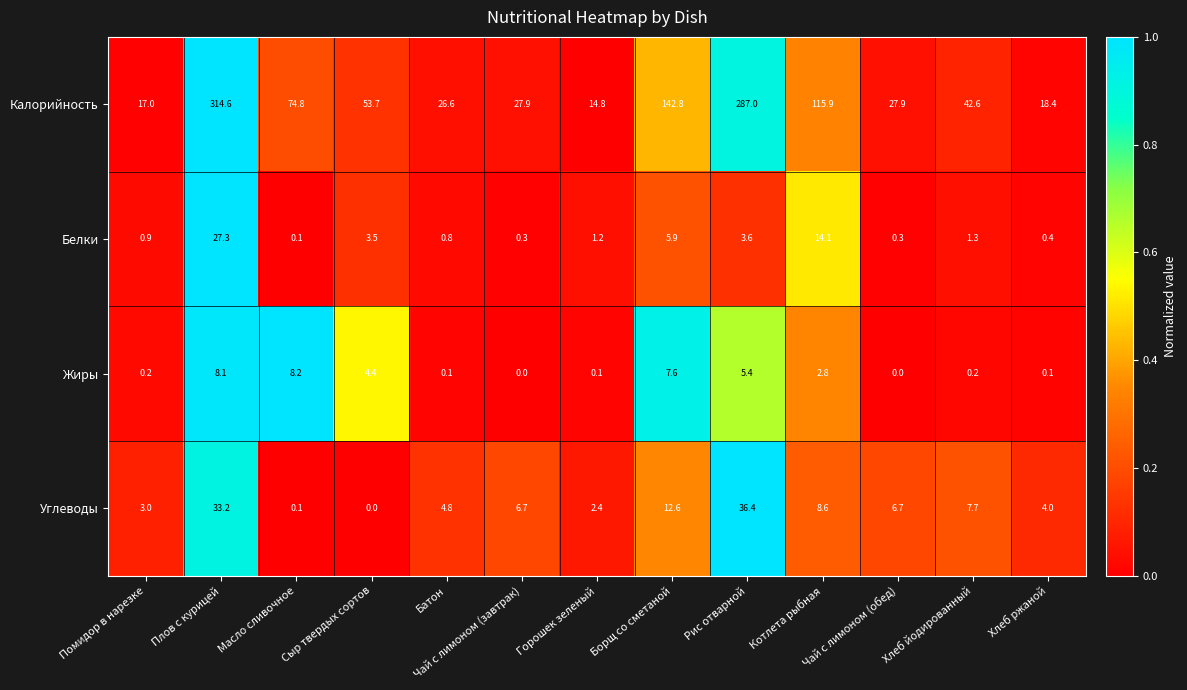

How many data points in Белки are above 1?

7